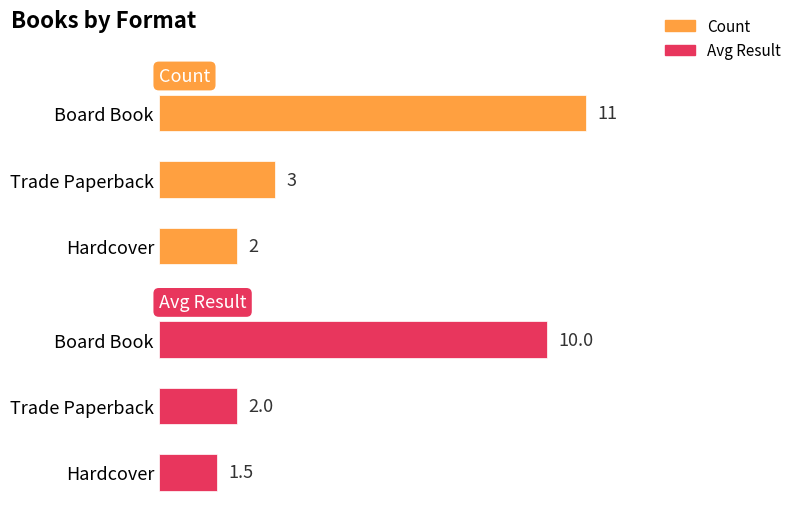

Which series has the widest spread of values?

Count